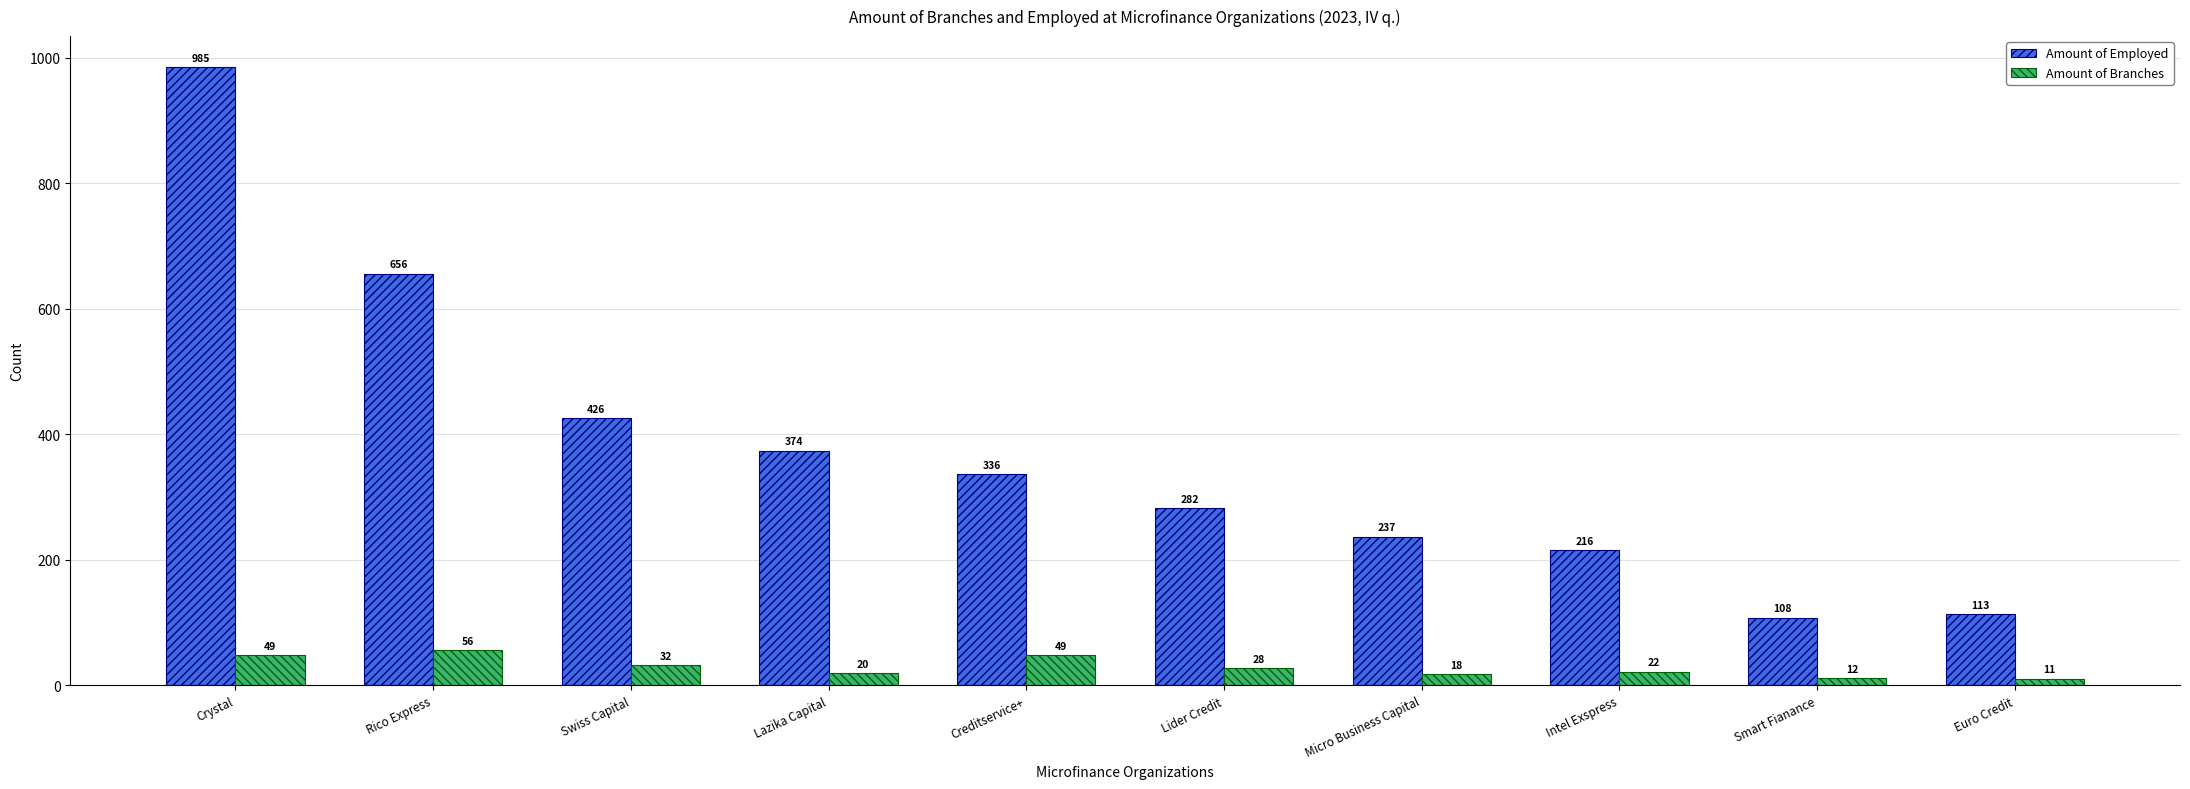

Which category has the highest value in the Amount of Branches series?

Rico Express